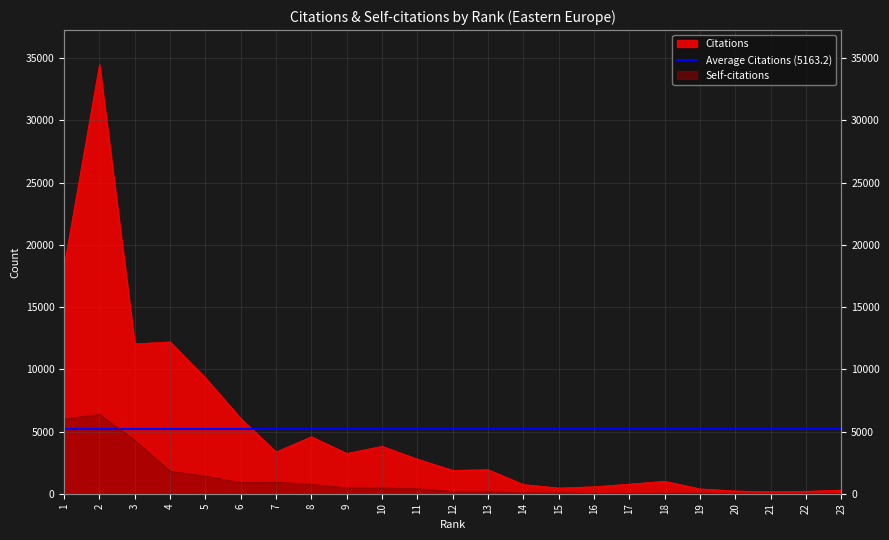

What is the difference between the maximum and minimum values in the Citations series?

34343